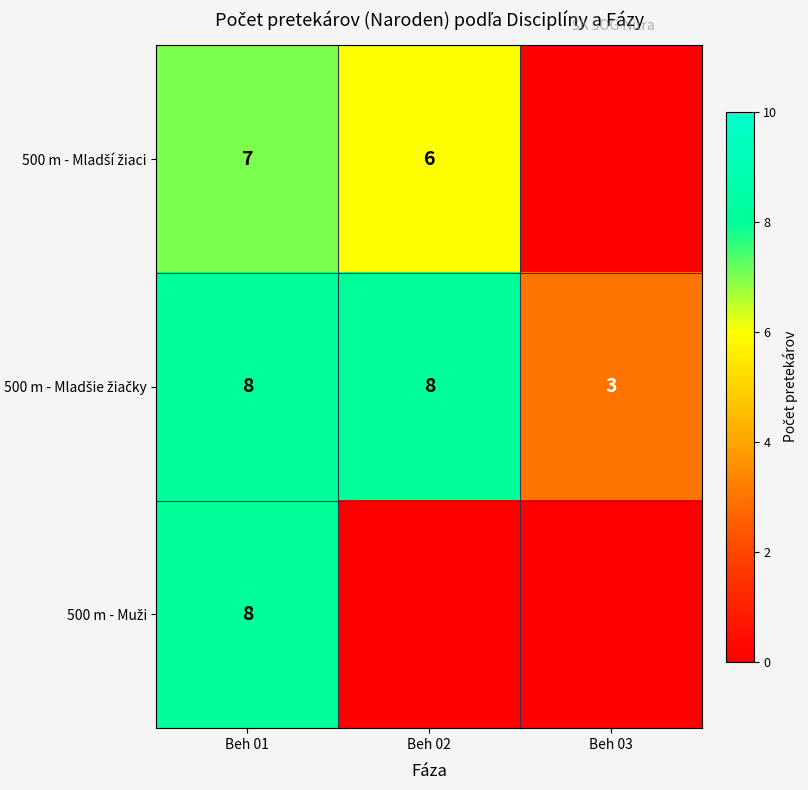

What is the difference between the maximum and minimum values in the 500 m - Muži series?

8